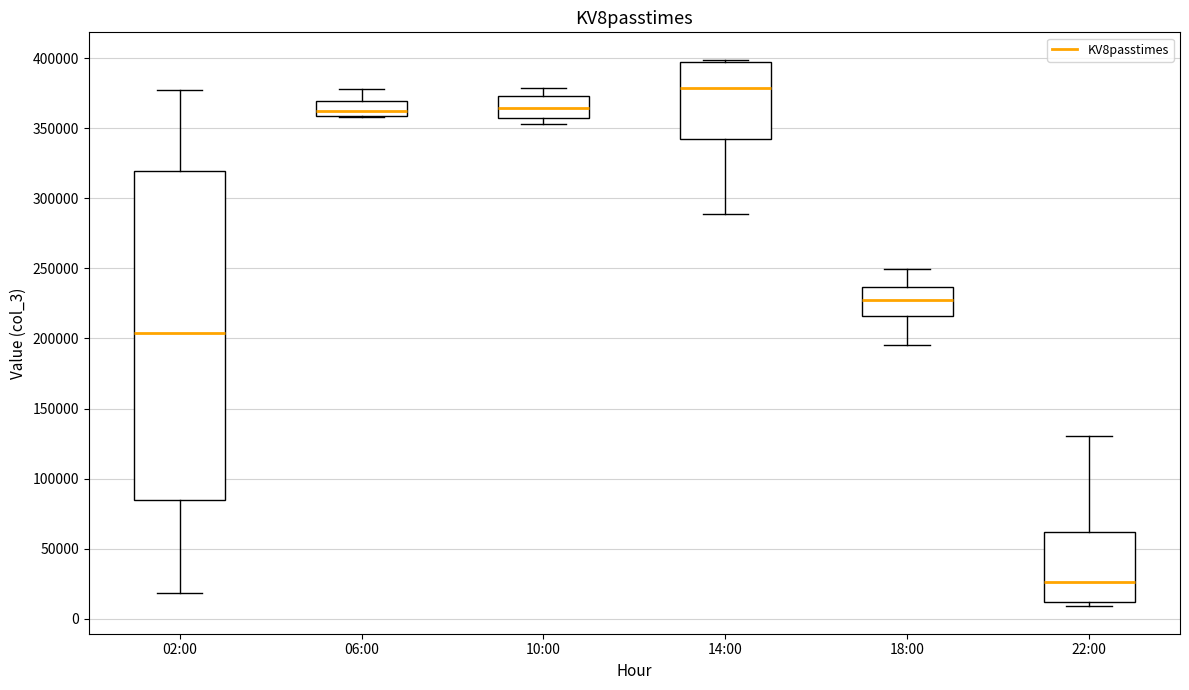

Where does the median line of the box for 14:00 sit on the y-axis? The values are not printed on the chart, so give them approximately, as read against the axis.

380000